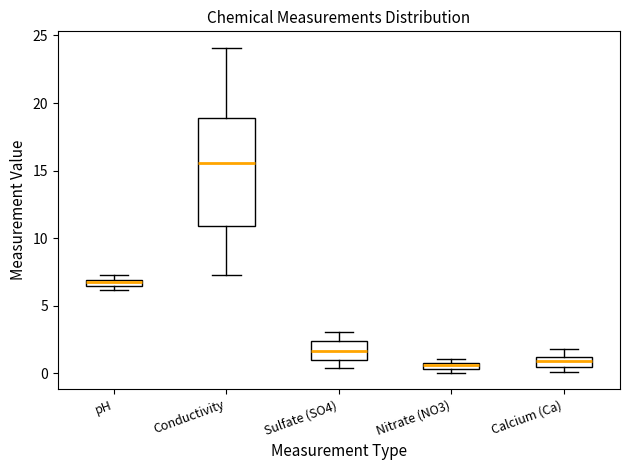

Where is the lower edge of the box for Sulfate (SO4) on the y-axis? The values are not printed on the chart, so give them approximately, as read against the axis.

1.0